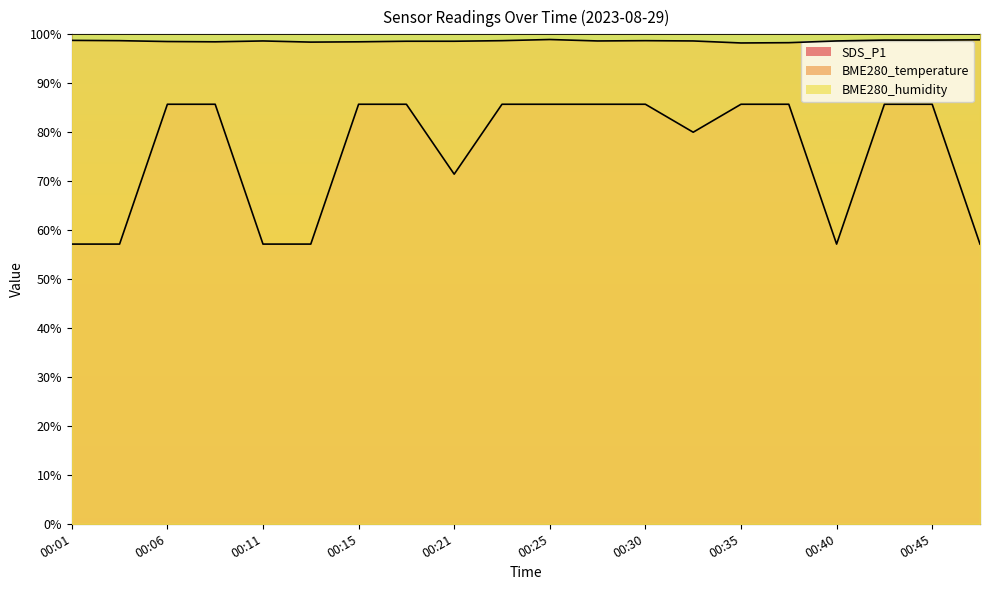

What is the difference between the highest and lowest values at 00:25?

14.3